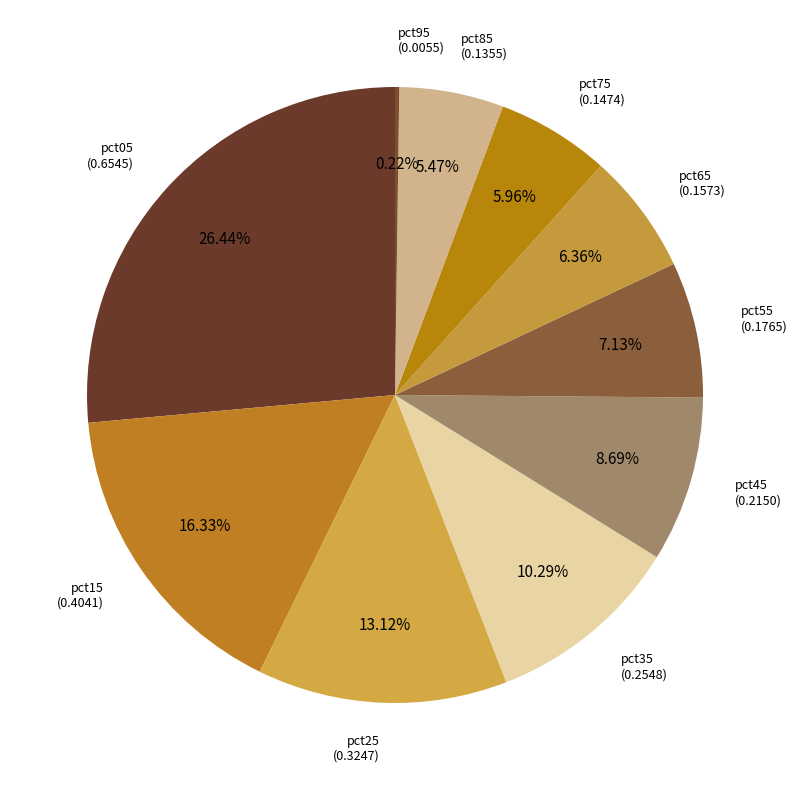

Which slice is the smallest?

pct95